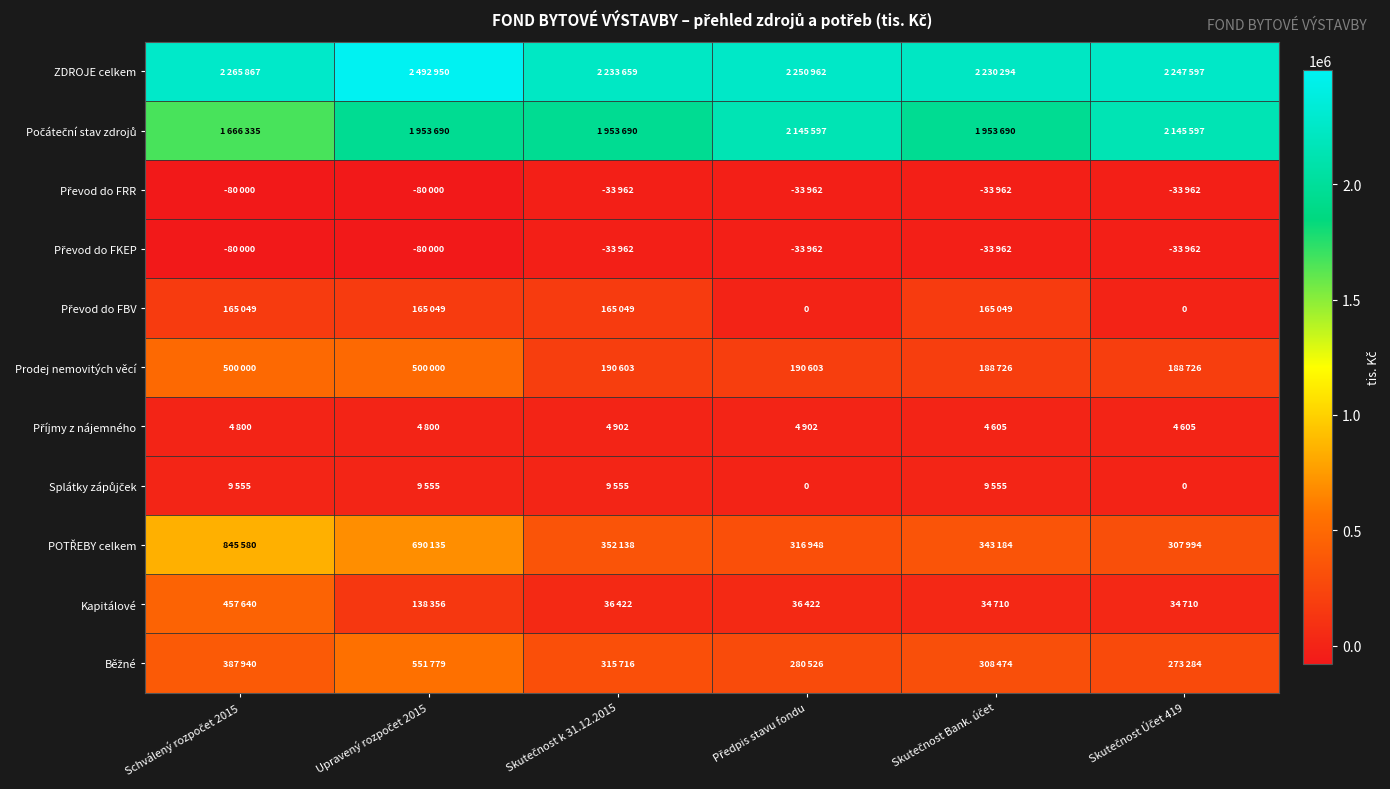

What is the difference between the maximum and minimum values in the Příjmy z nájemného series?

297